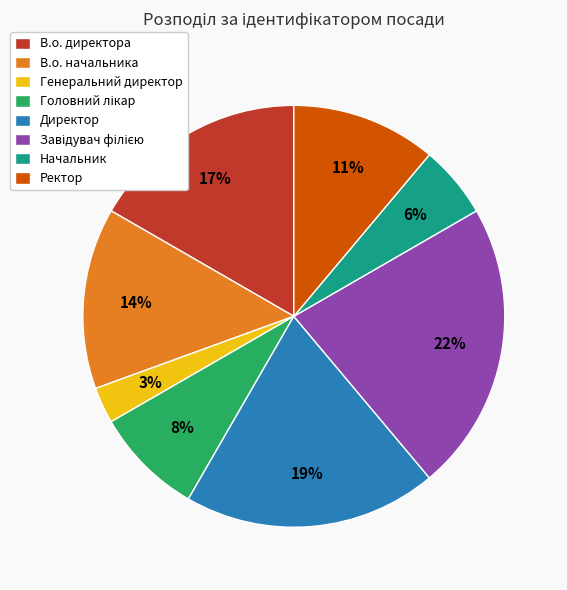

Which category has the smallest portion of the pie?

Генеральний директор